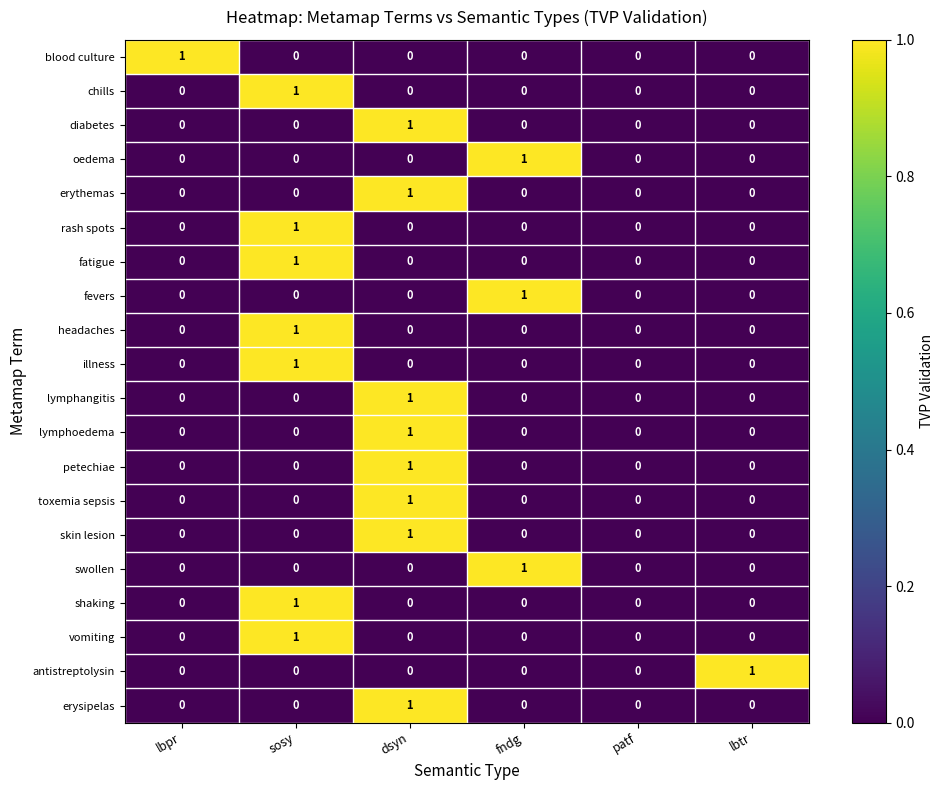

Which category has the highest value in the erythemas series?

dsyn